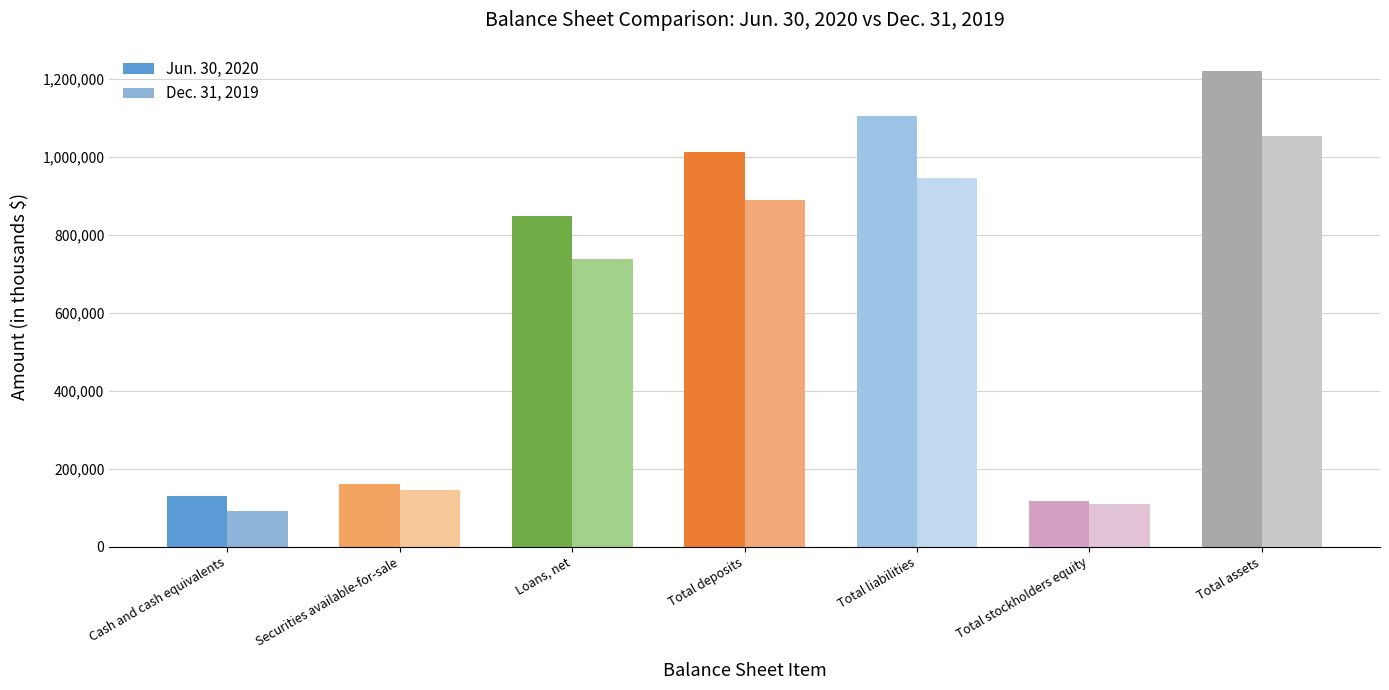

True or false: Jun. 30, 2020 has a value of 166876 at Total stockholders equity.

False